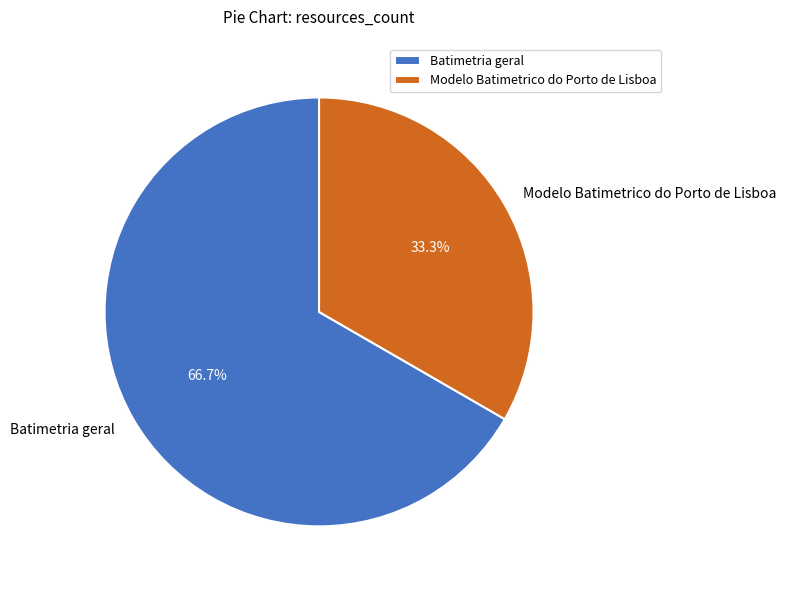

Is there any slice that represents more than half of the pie?

Yes